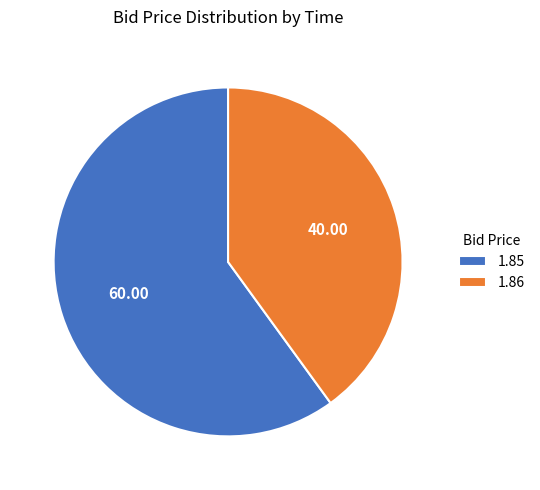

Which slice is the largest?

1.85